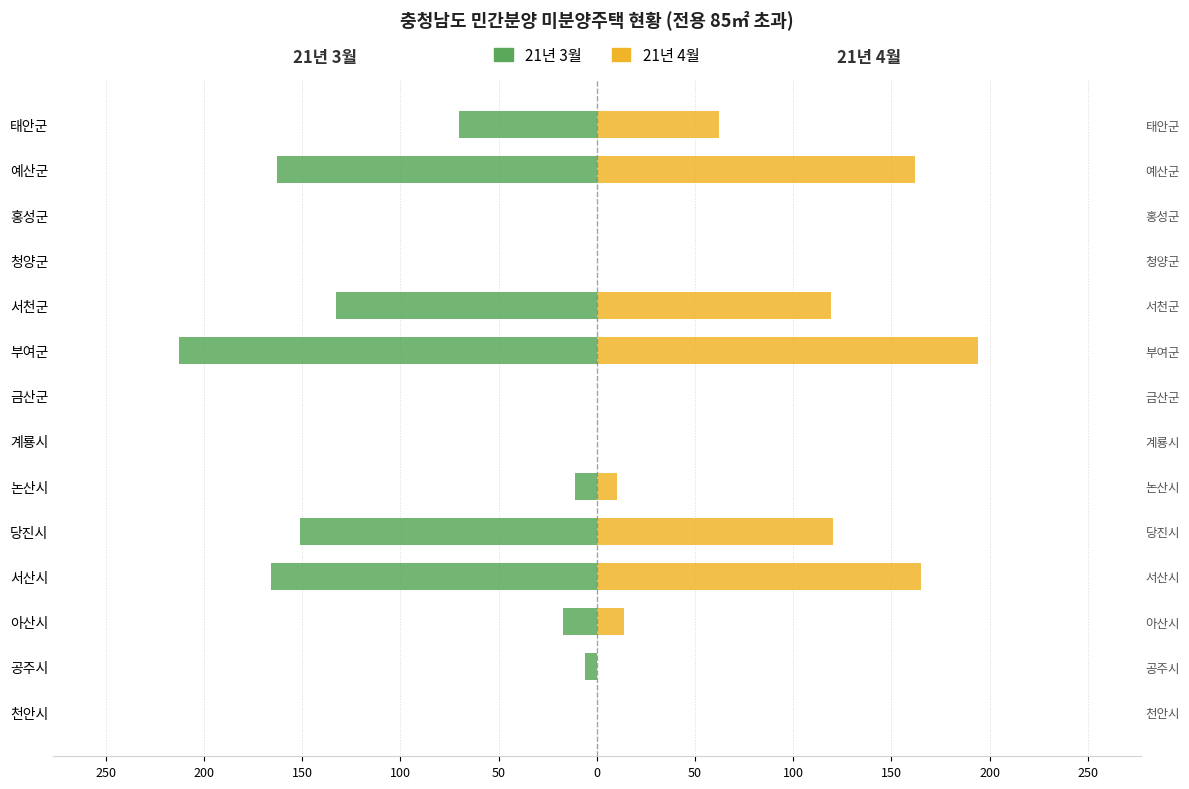

Reading left to right, transcribe all the data shown in this chart.

21년 3월: 0	-6	-17	-166	-151	-11	0	0	-213	-133	0	0	-163	-70
21년 4월: 0	0	14	165	120	10	0	0	194	119	0	0	162	62